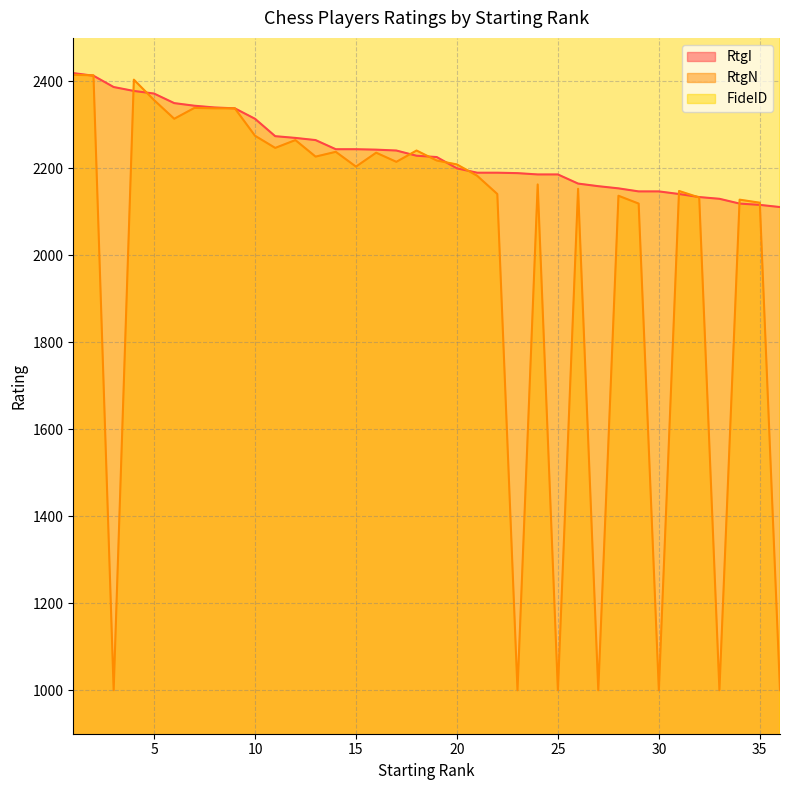

Rank the categories by RtgN value from lowest to highest.

3, 23, 25, 27, 30, 33, 36, 29, 35, 34, 32, 28, 22, 31, 26, 24, 21, 15, 20, 17, 19, 13, 16, 14, 18, 11, 12, 10, 6, 8, 9, 7, 5, 4, 2, 1